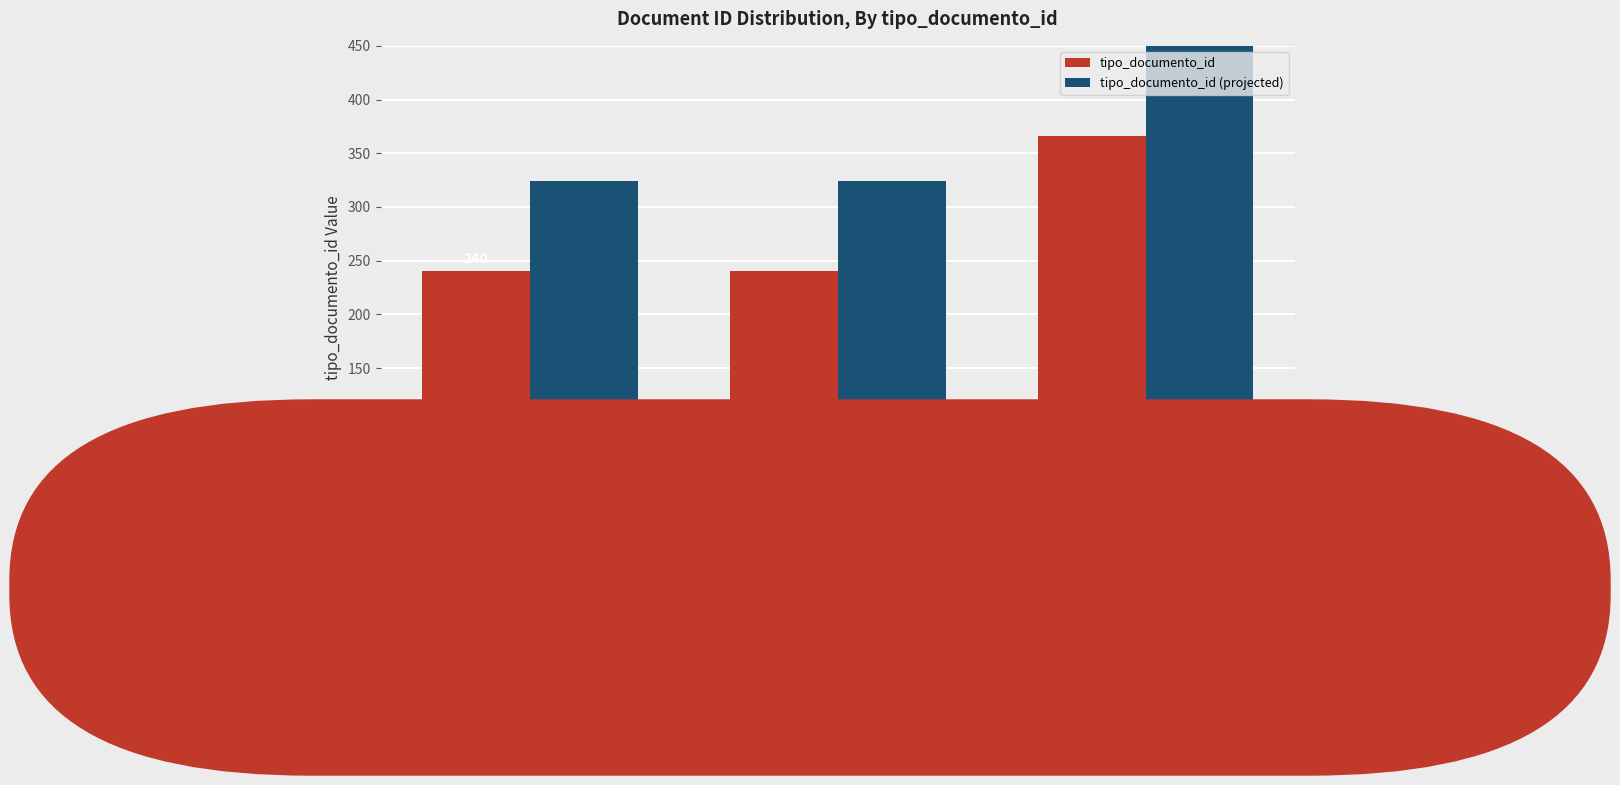

Which category has the lowest value across all series?

Adenda de
Contrato (1)